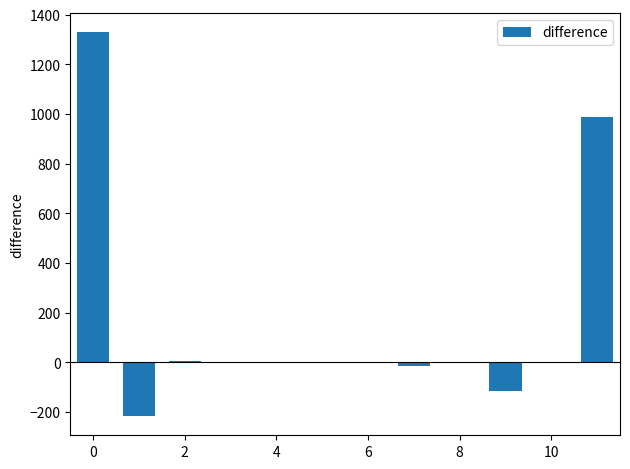

What is the average value?

165